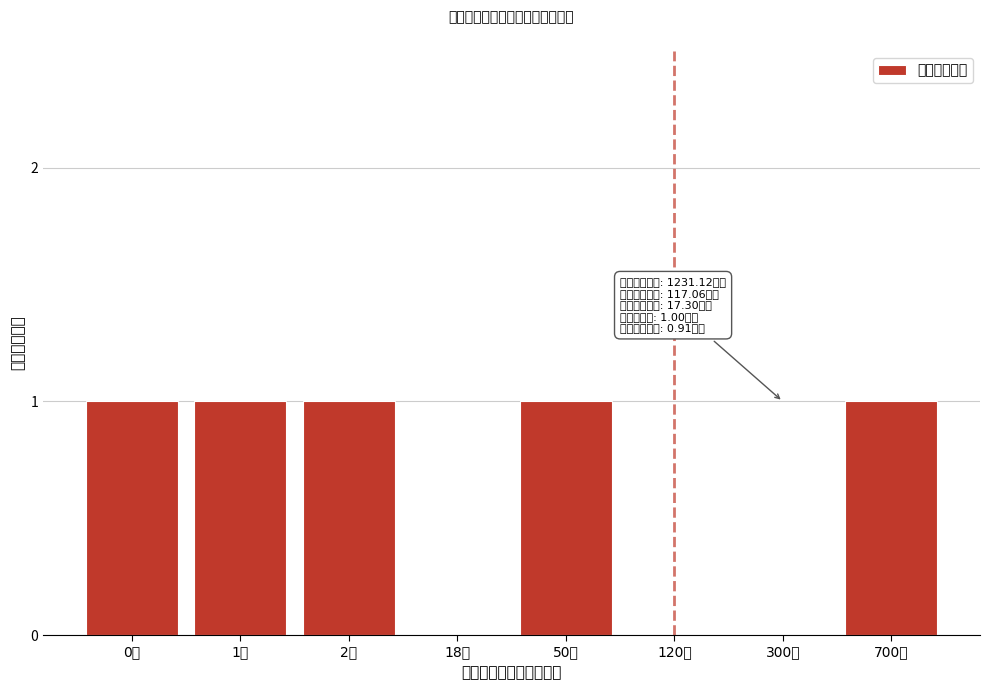

Reading left to right, what are all the values shown in this chart?

0万=1	1万=1	2万=1	18万=0	50万=1	120万=0	300万=0	700万=1